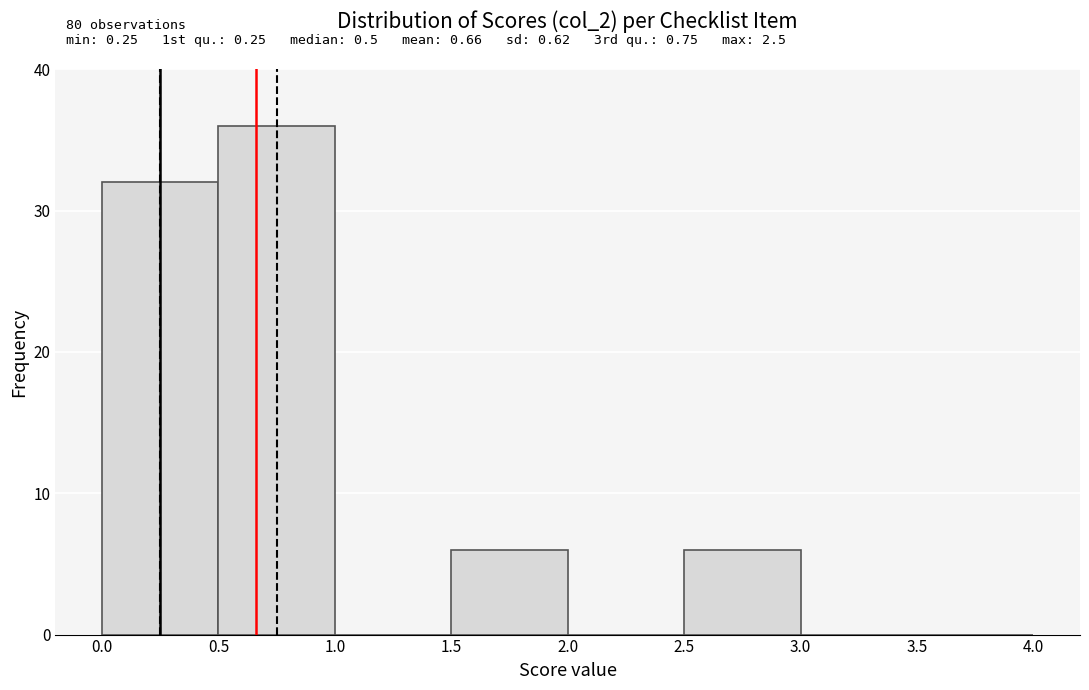

Over which range of the x-axis is the bar tallest?

0.5 to 1.0